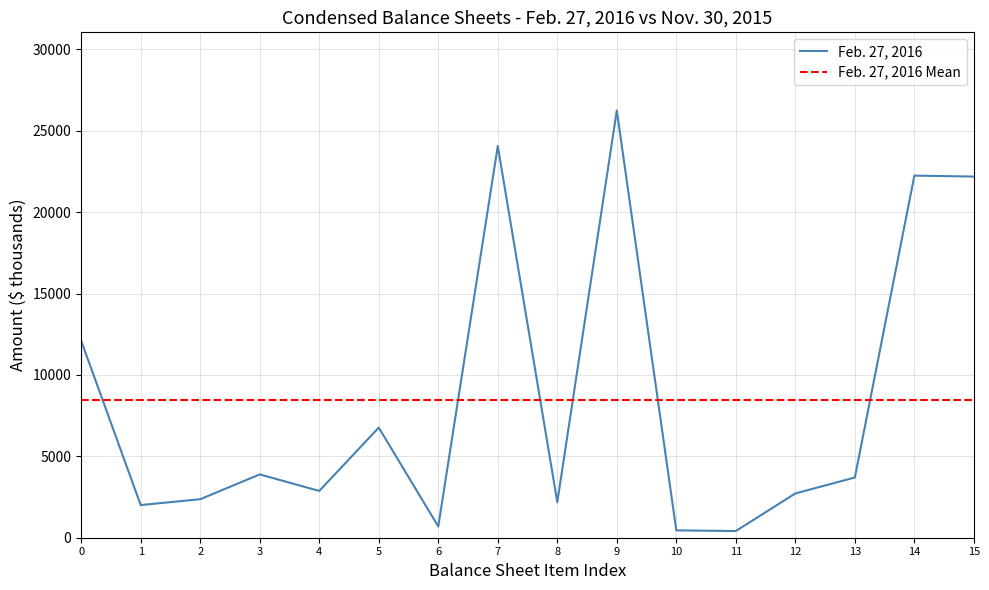

Does the chart have visible grid lines?

Yes